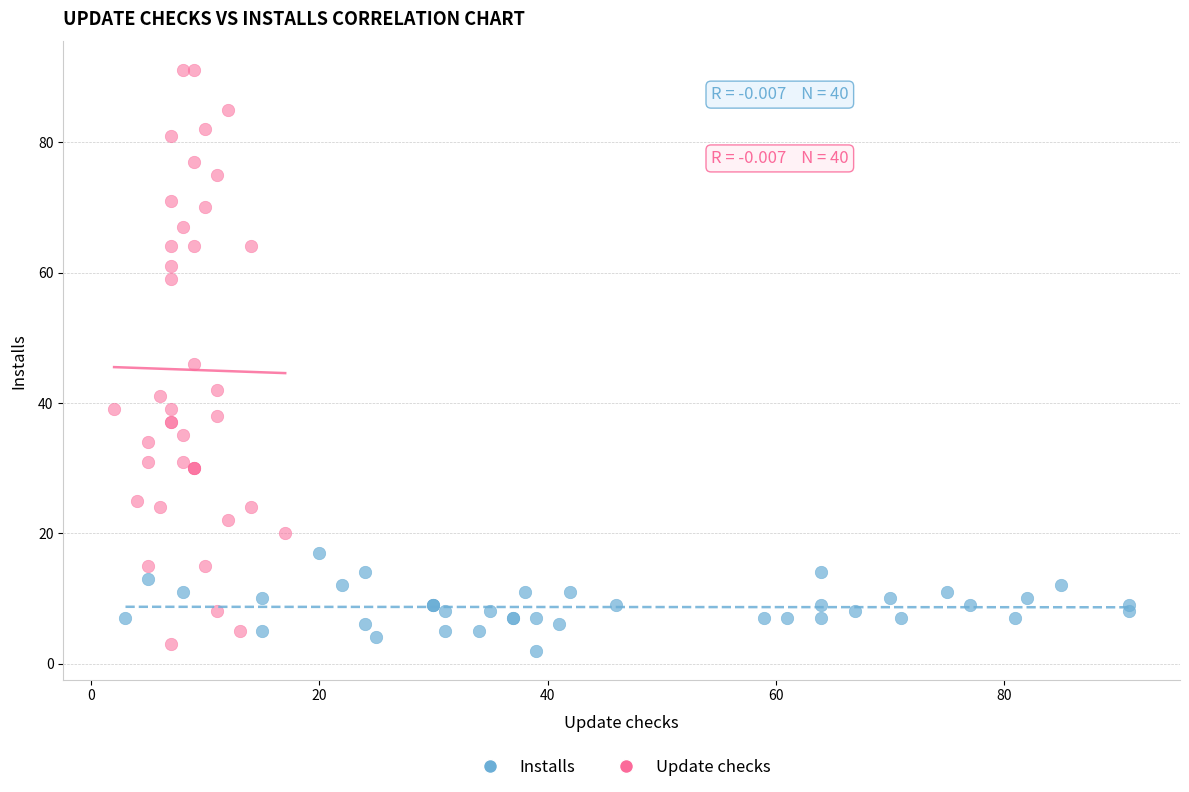

Which series has the largest Y range (max minus min)?

Update checks